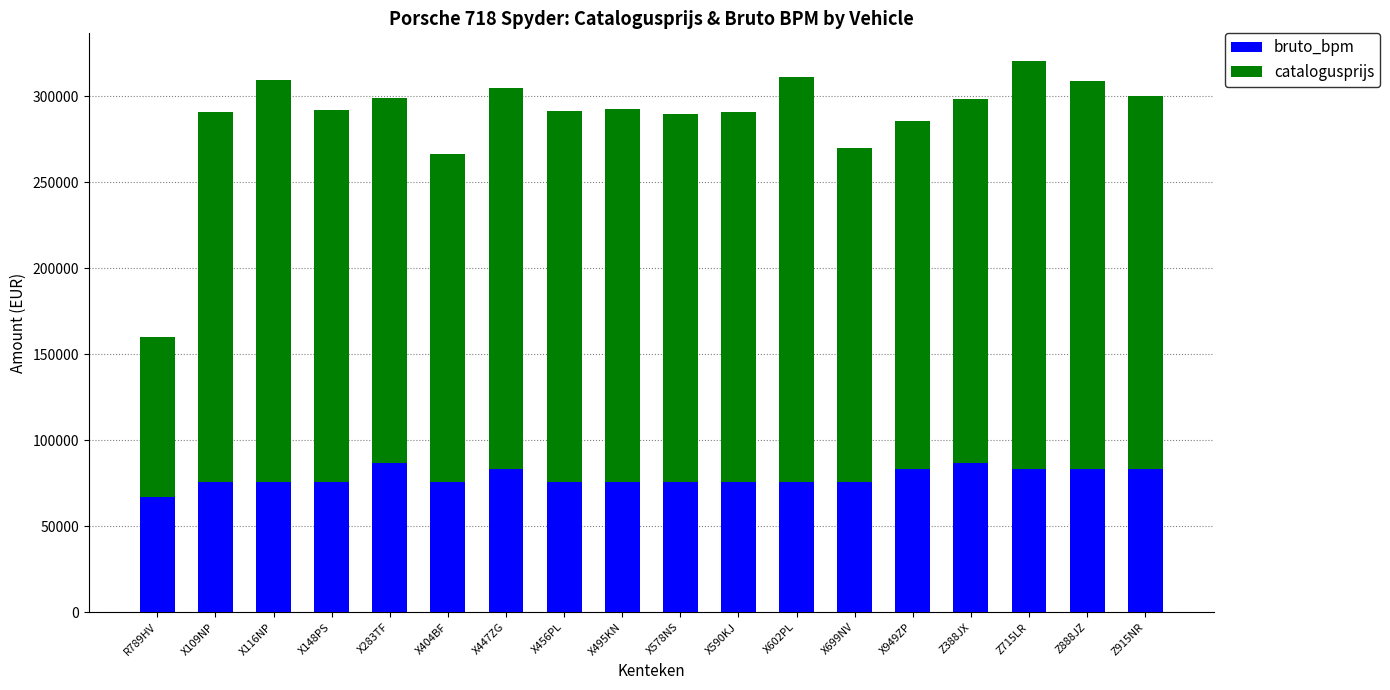

Is it true that bruto_bpm equals 130178 at X578NS?

False